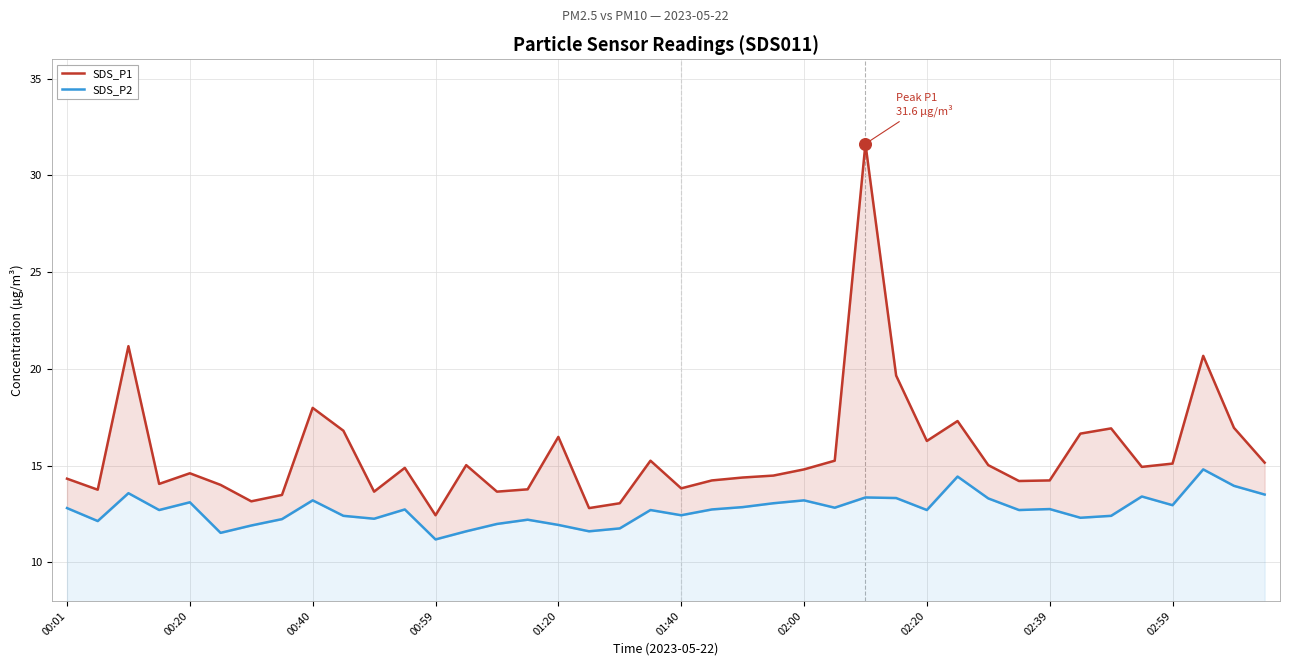

What is the total value across all series at 17?

24.4